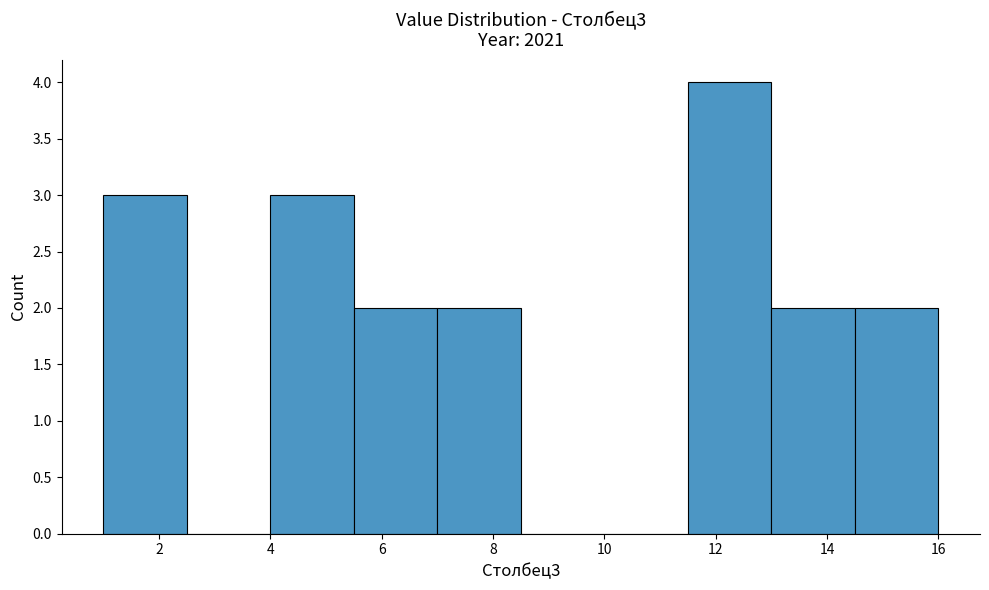

Which range on the x-axis has the tallest bar?

11.5 to 13.0